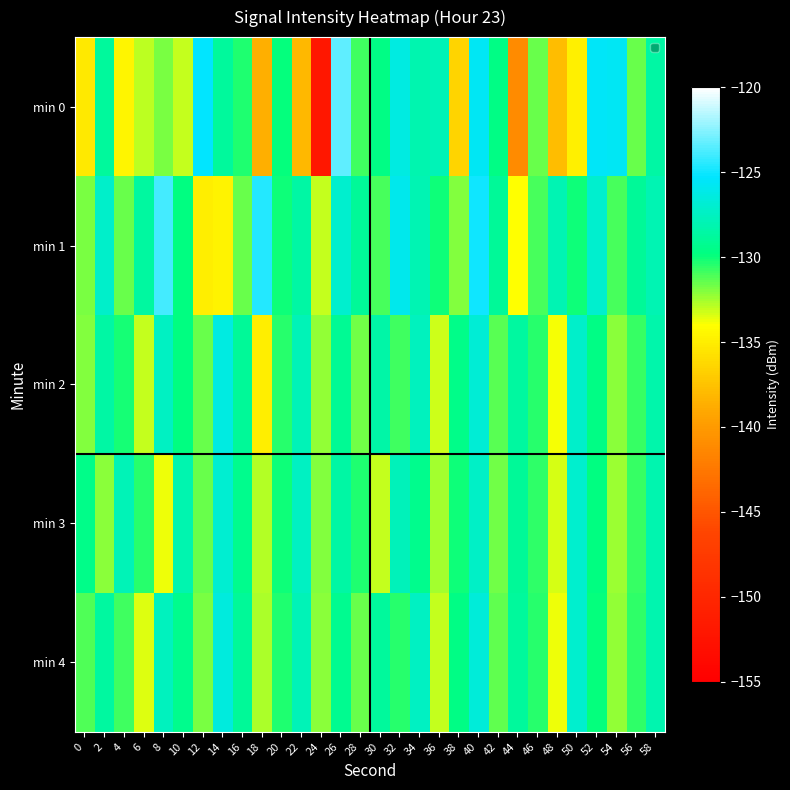

Which series has the widest spread of values?

min 0